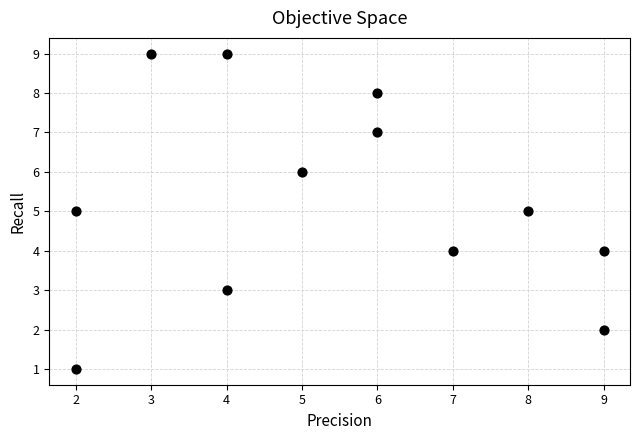

What is the average X value?

5